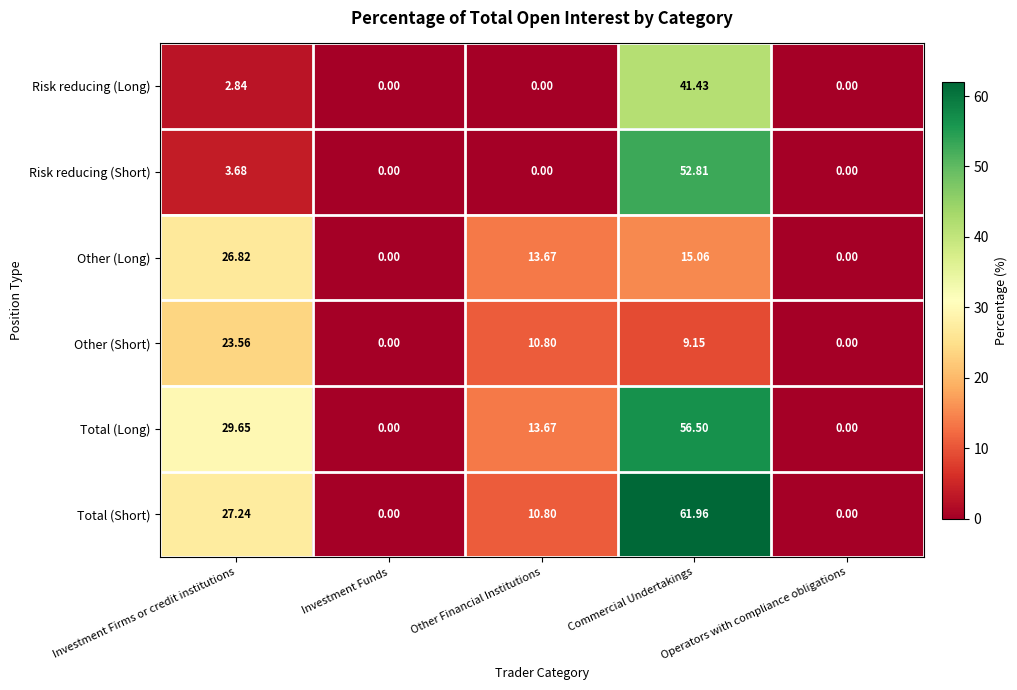

What is the total value across all series at Investment Firms or credit institutions?

113.8